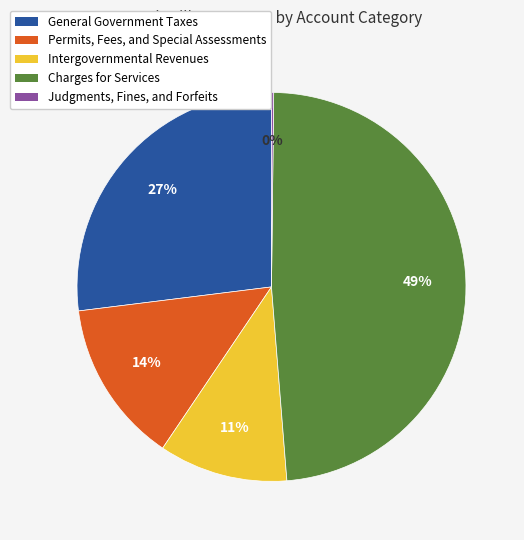

Between Intergovernmental Revenues and Permits, Fees, and Special Assessments, which is larger?

Permits, Fees, and Special Assessments